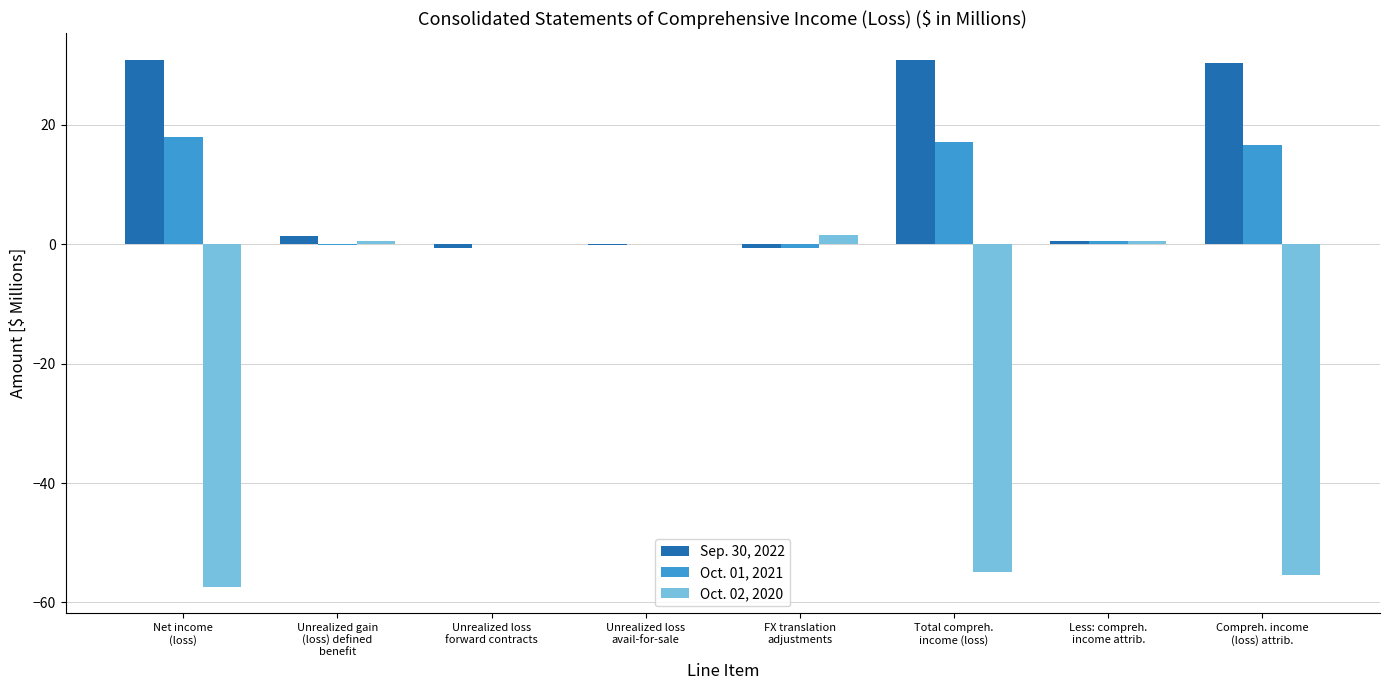

Does the chart contain stacked bars?

No